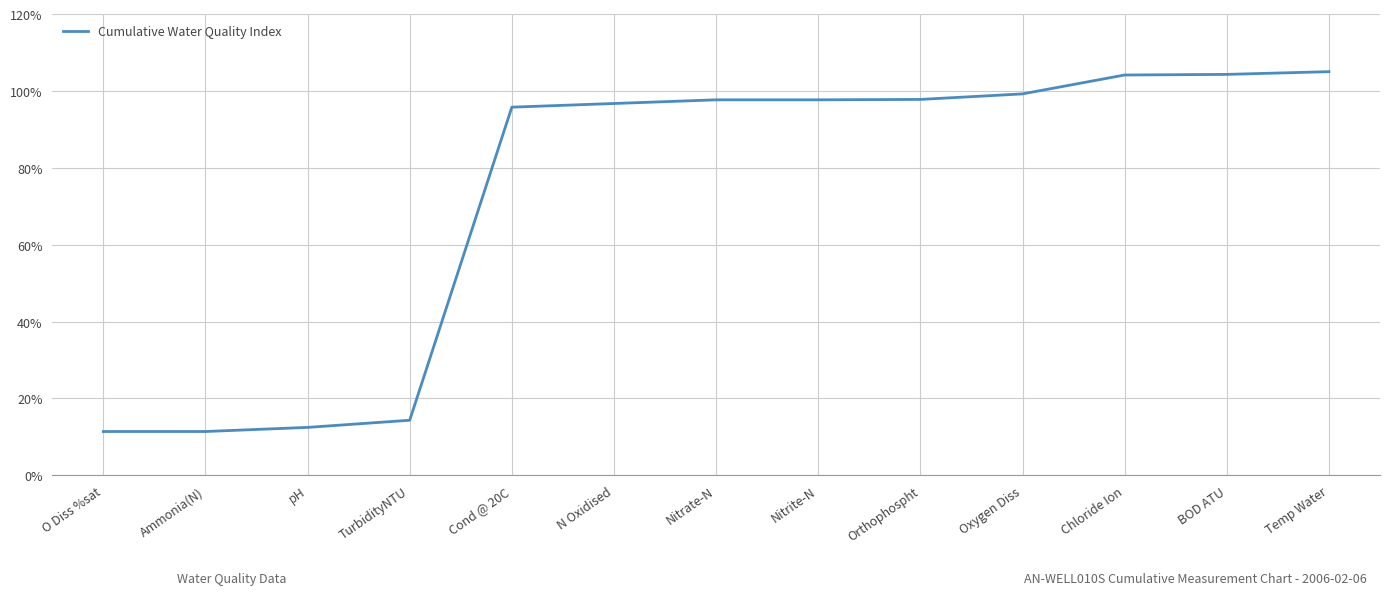

What is the difference between the values at Orthophospht and Cond @ 20C?

2.0